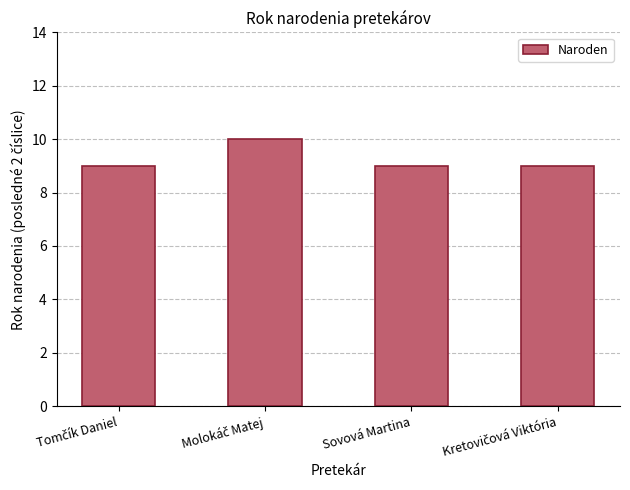

What position from the left is Sovová Martina?

3